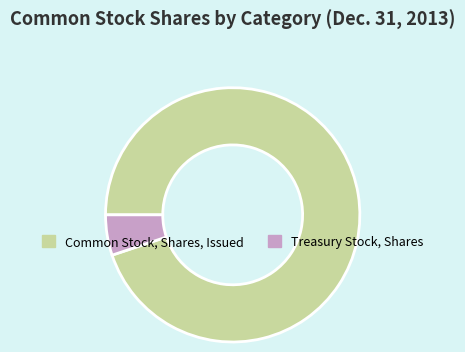

Rank the categories by value from lowest to highest.

Treasury Stock, Shares, Common Stock, Shares, Issued